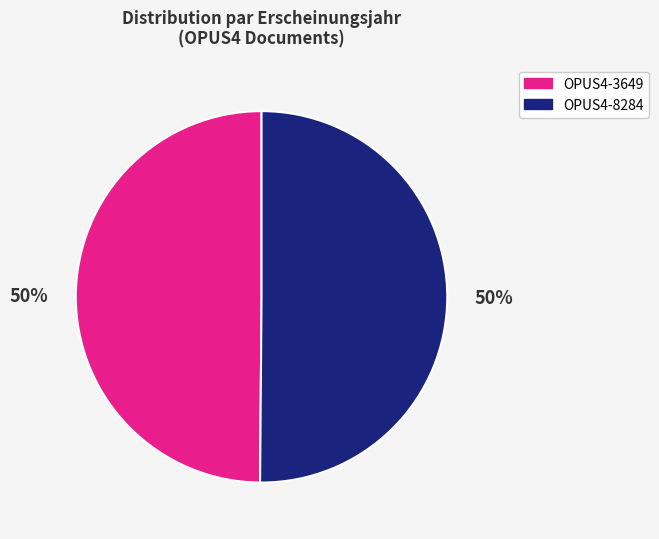

How many segments does this pie chart have?

2